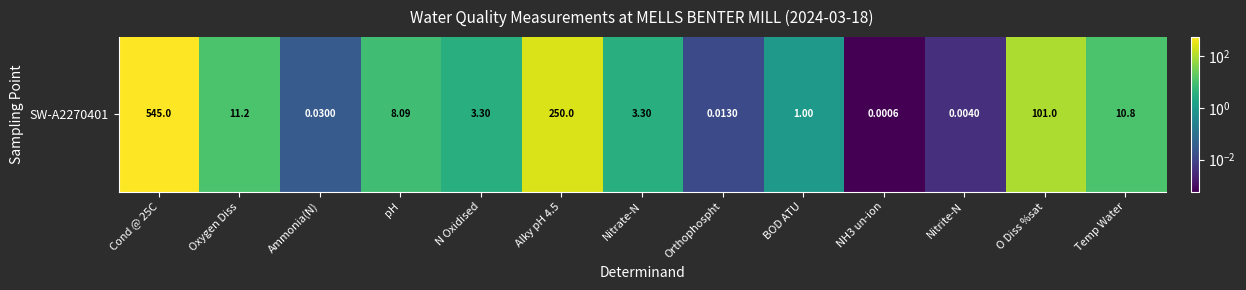

Is it true that the value at Nitrite-N is 0.0?

True